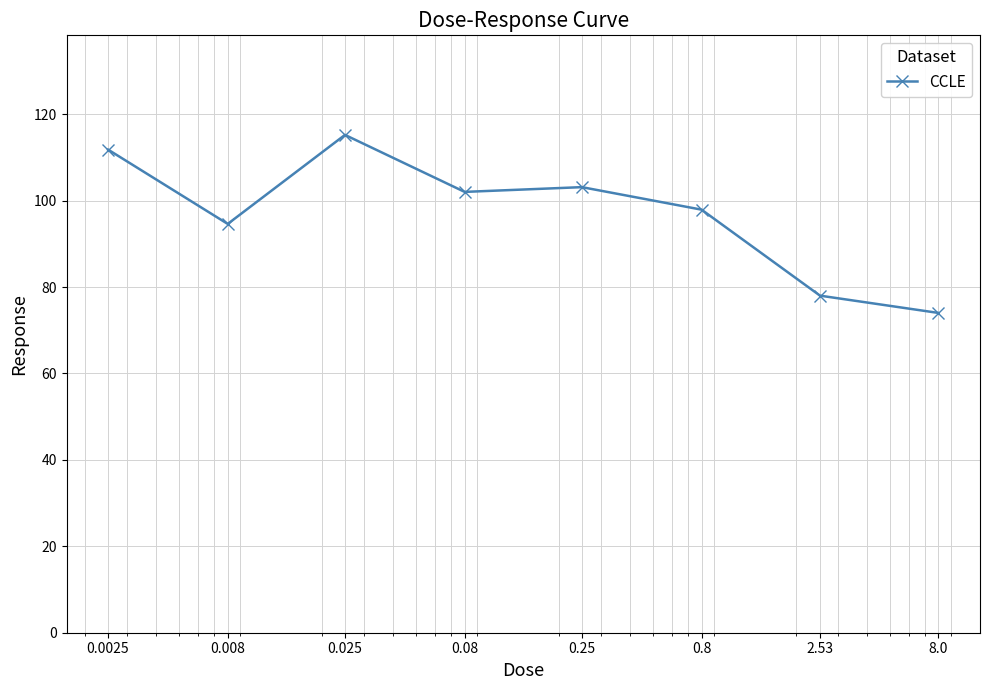

Reading right to left, list all the values displayed in this chart.

74.0	78.0	97.9	103.1	102.0	115.2	94.6	111.8